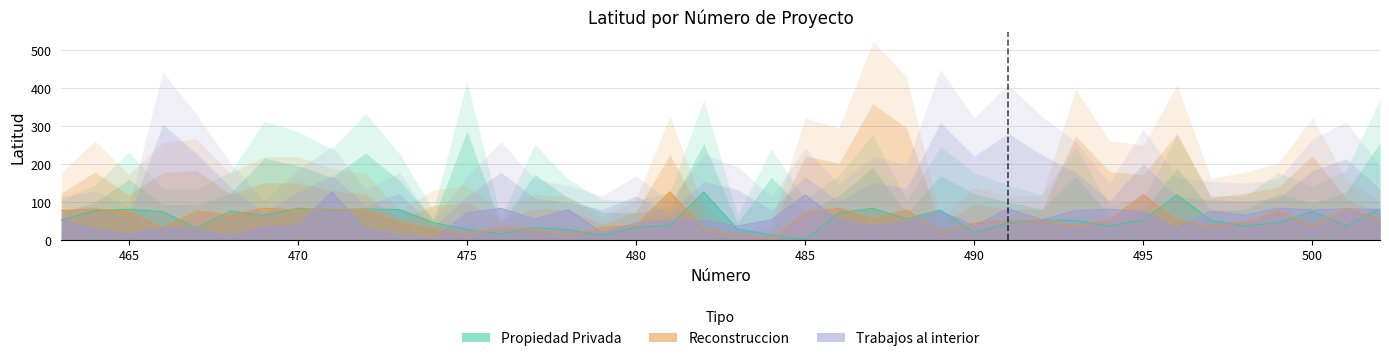

True or false: Propiedad Privada has more than 0 points higher than both neighbors.

True